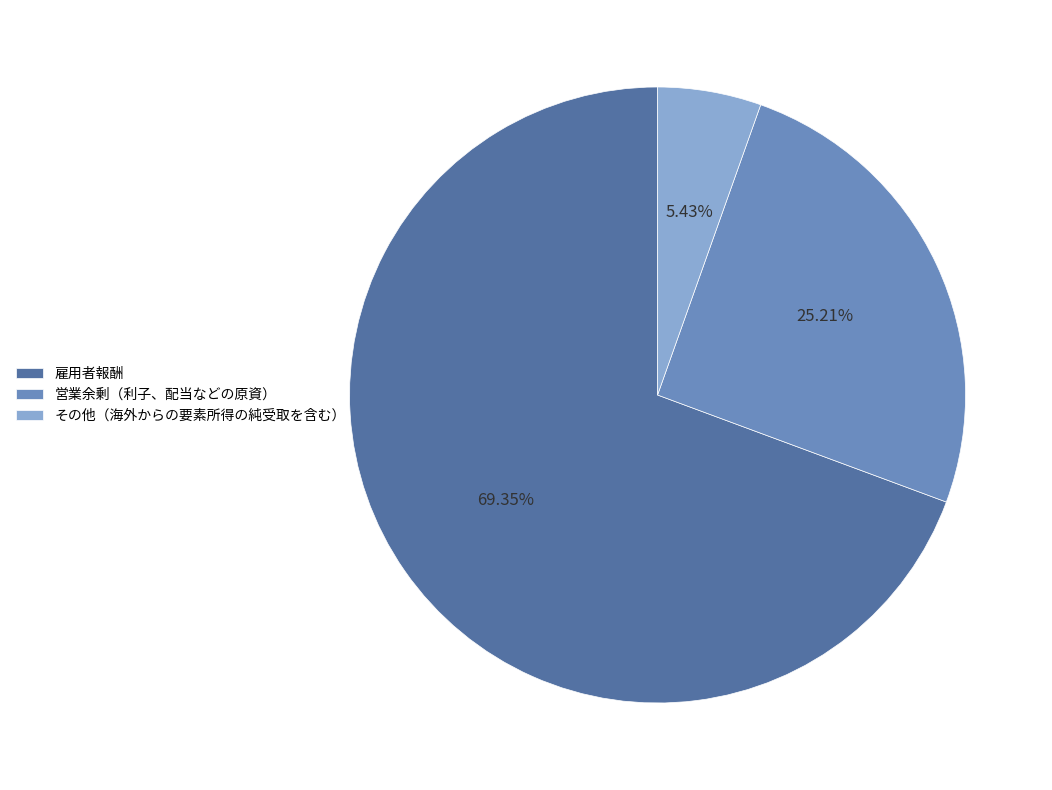

Rank the categories by value from highest to lowest.

雇用者報酬, 営業余剰（利子、配当などの原資）, その他（海外からの要素所得の純受取を含む）